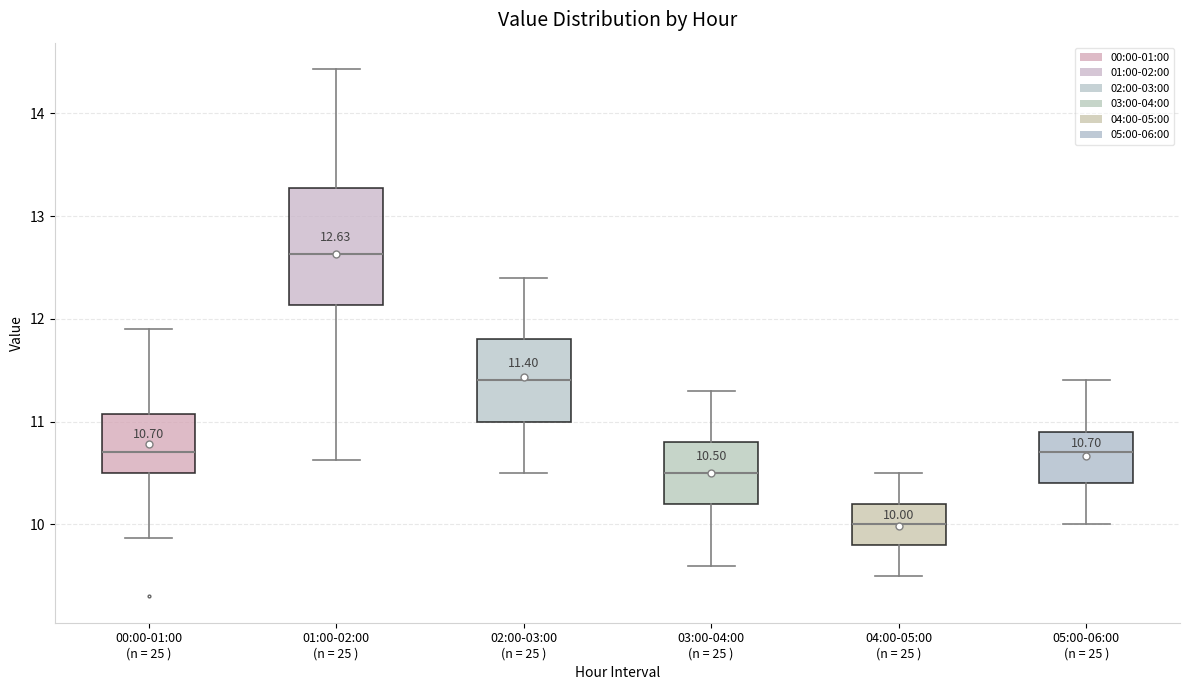

Comparing the boxes themselves (not the whiskers), which one is the tallest?

01:00-02:00 (n = 25 )